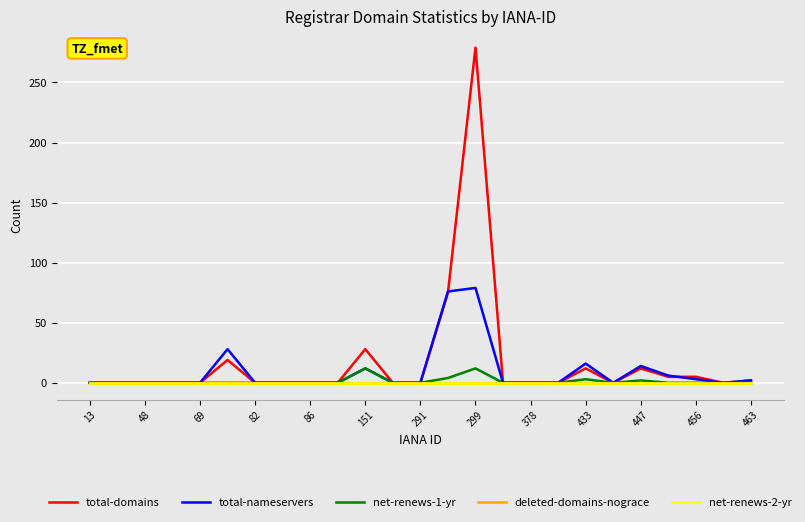

Is this an area chart (filled region under the line)?

No